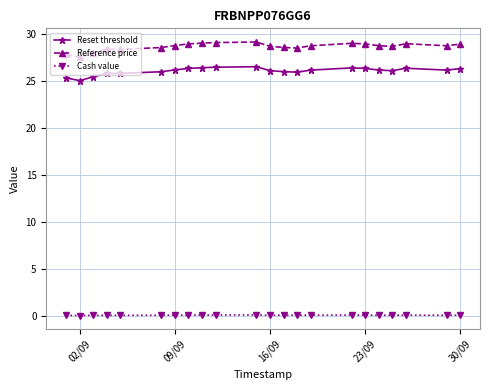

How many series are shown in this chart?

3